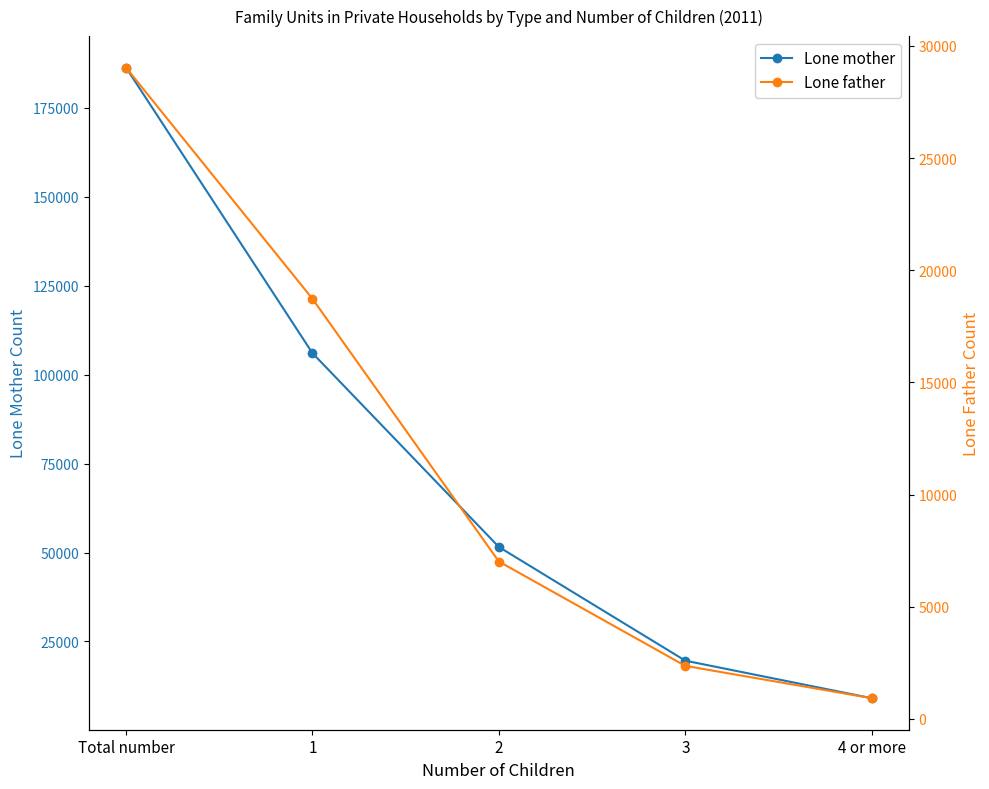

How many data points in Lone mother are above 51569?

2